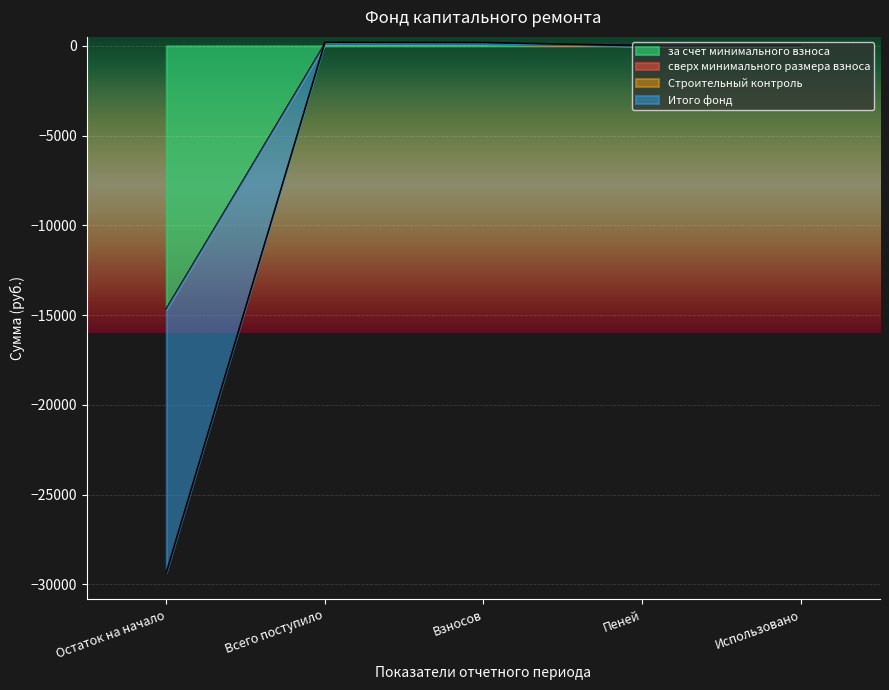

Reading left to right, extract all data points from this chart.

за счет минимального взноса: -14677.2	99.9	94.0	5.9	7.4
Строительный контроль: -14677.2	99.9	94.0	5.9	7.4
Итого фонд: -29346.9	199.7	187.9	11.8	14.8